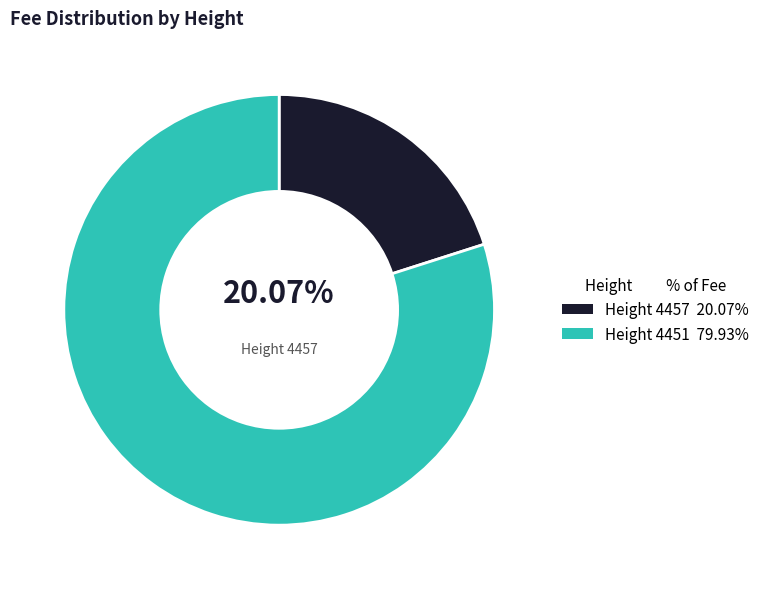

How many segments does this pie chart have?

2